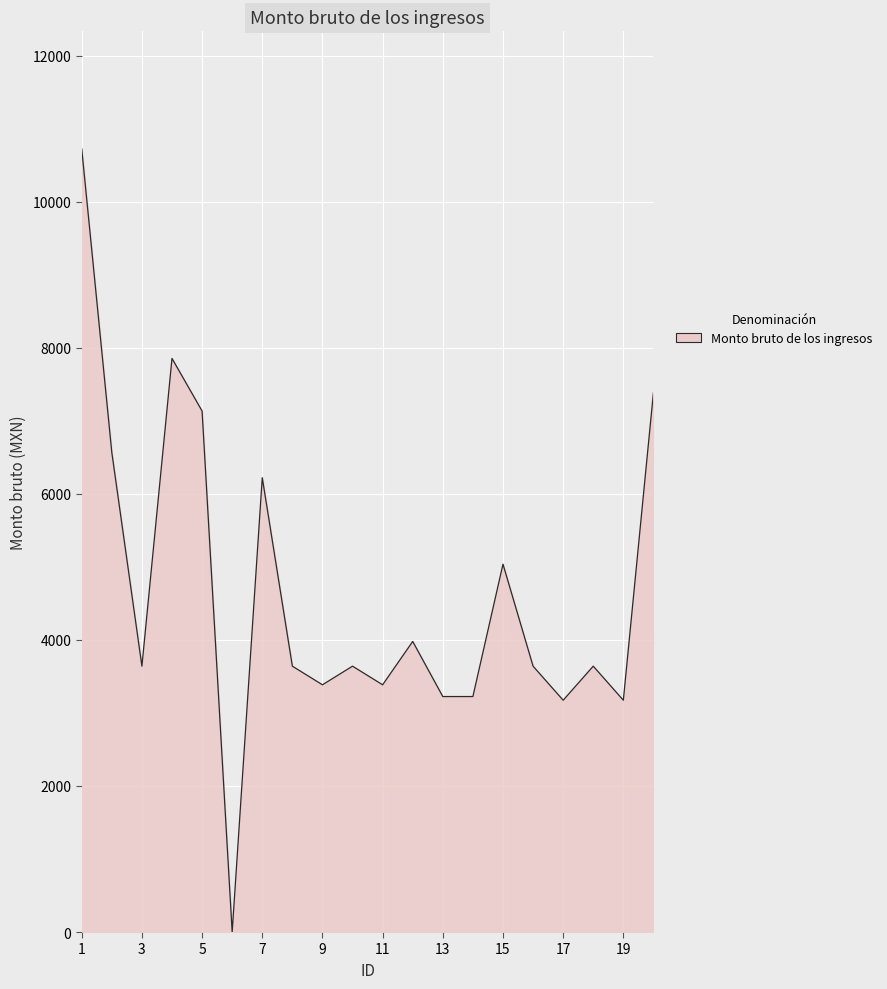

What is the difference between the maximum and minimum values?

10726.0